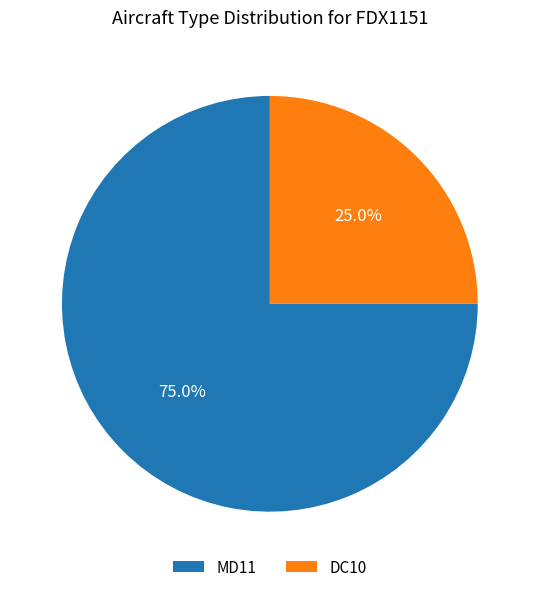

How many segments does this pie chart have?

2